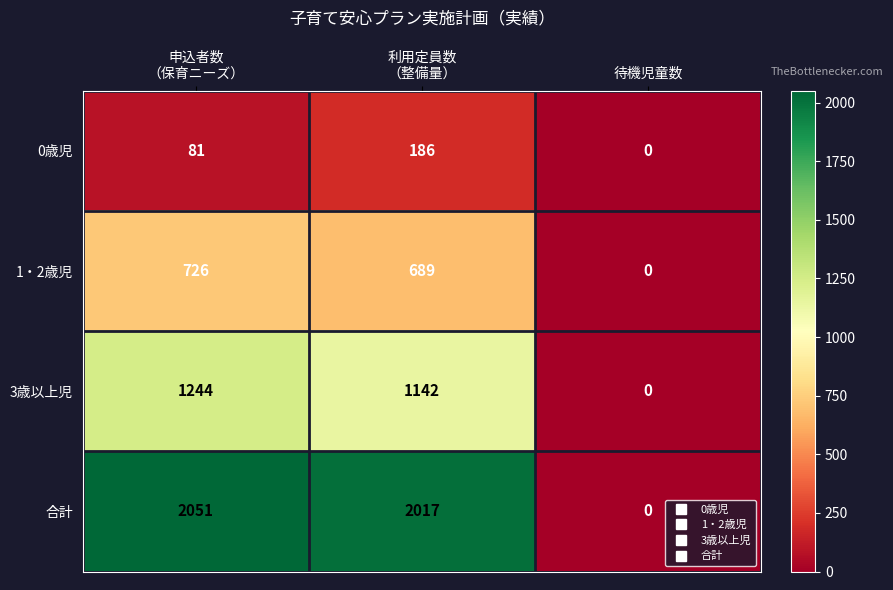

What is the difference between the second highest and minimum values in the 1・2歳児 series?

689